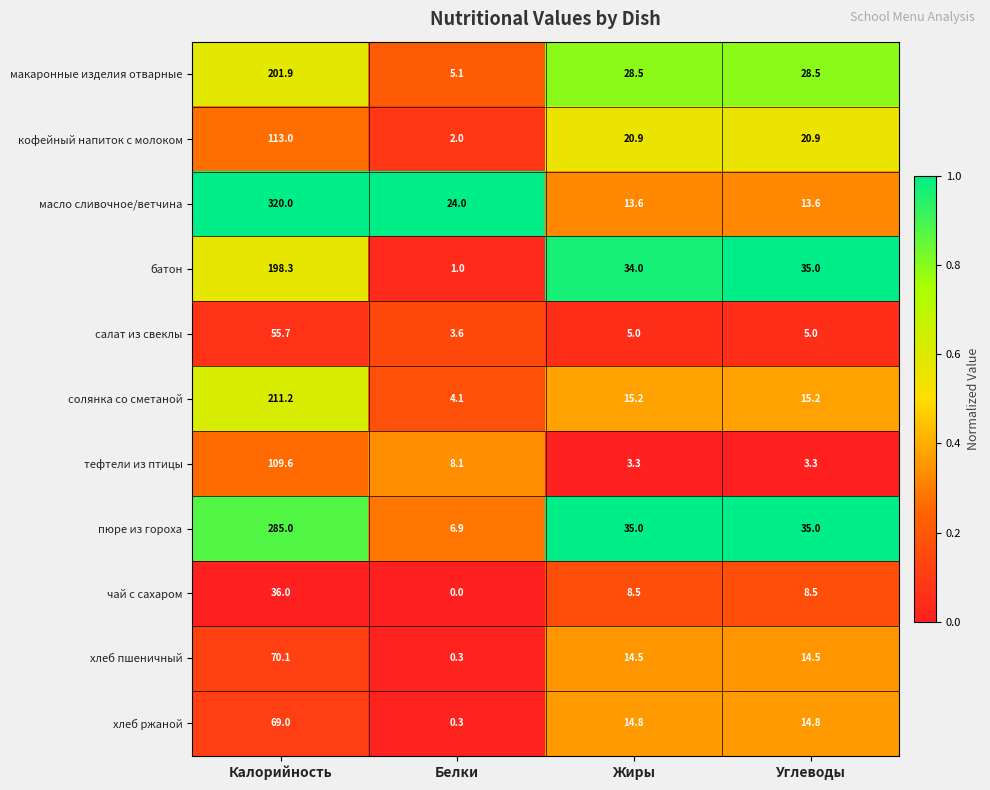

Which series changed the most between Жиры and Углеводы?

батон